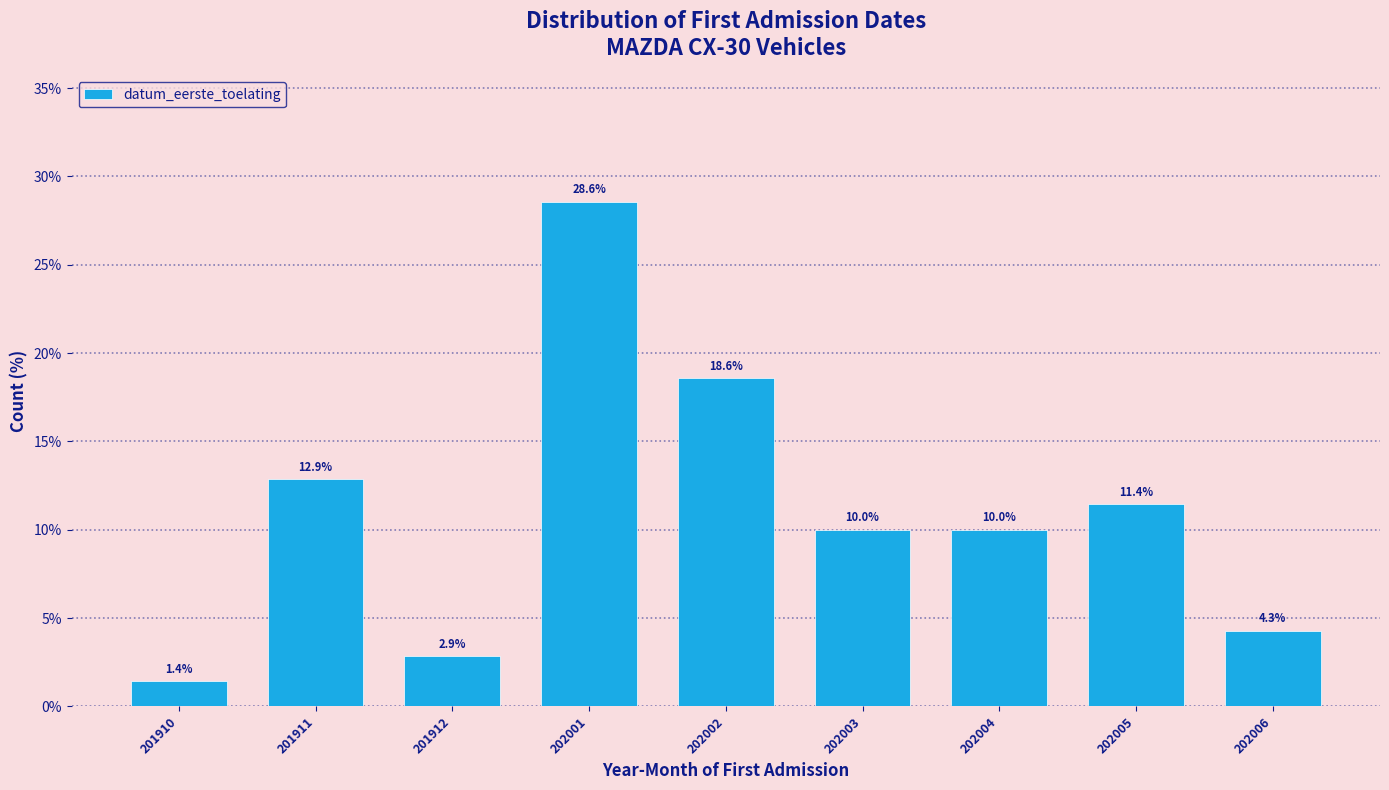

Reading left to right, what are all the values shown in this chart?

1.4	12.9	2.9	28.6	18.6	10.0	10.0	11.4	4.3